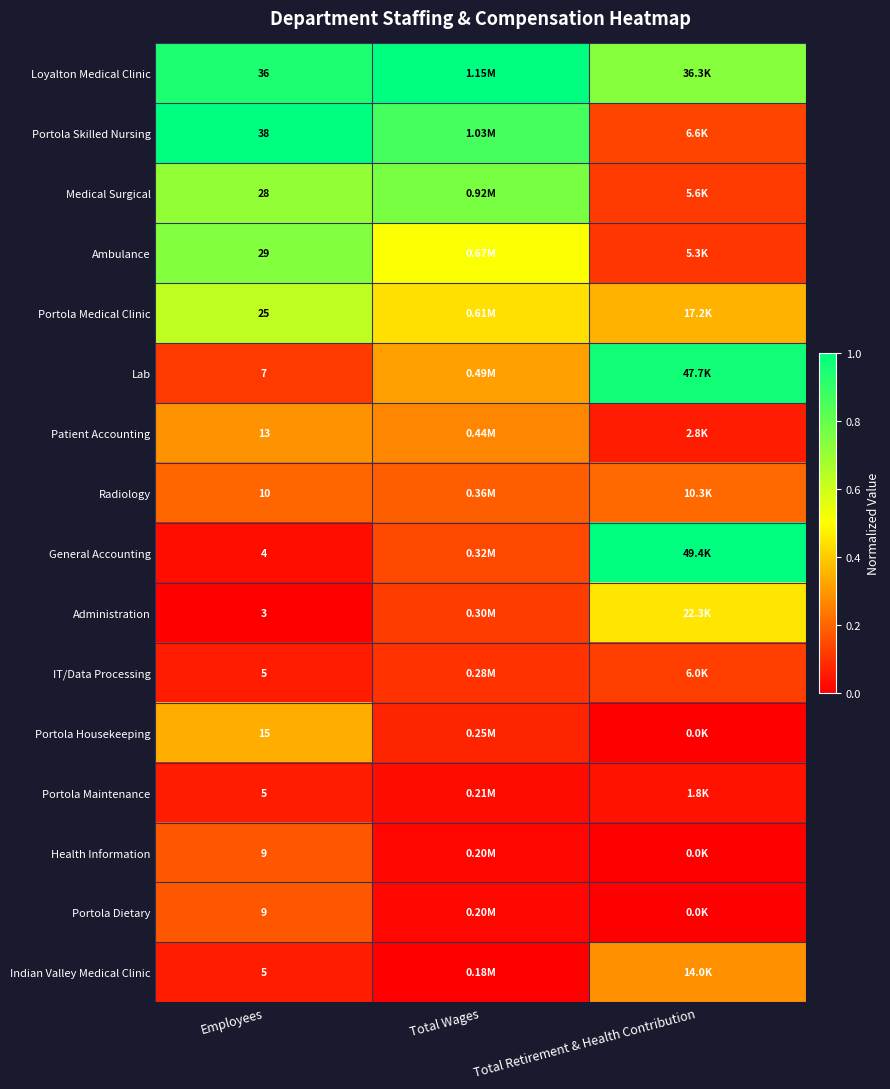

List the series in order of their peak value, lowest first.

Portola Maintenance, IT/Data Processing, Health Information, Portola Dietary, Radiology, Indian Valley Medical Clinic, Patient Accounting, Portola Housekeeping, Administration, Portola Medical Clinic, Ambulance, Medical Surgical, Lab, Loyalton Medical Clinic, Portola Skilled Nursing, General Accounting